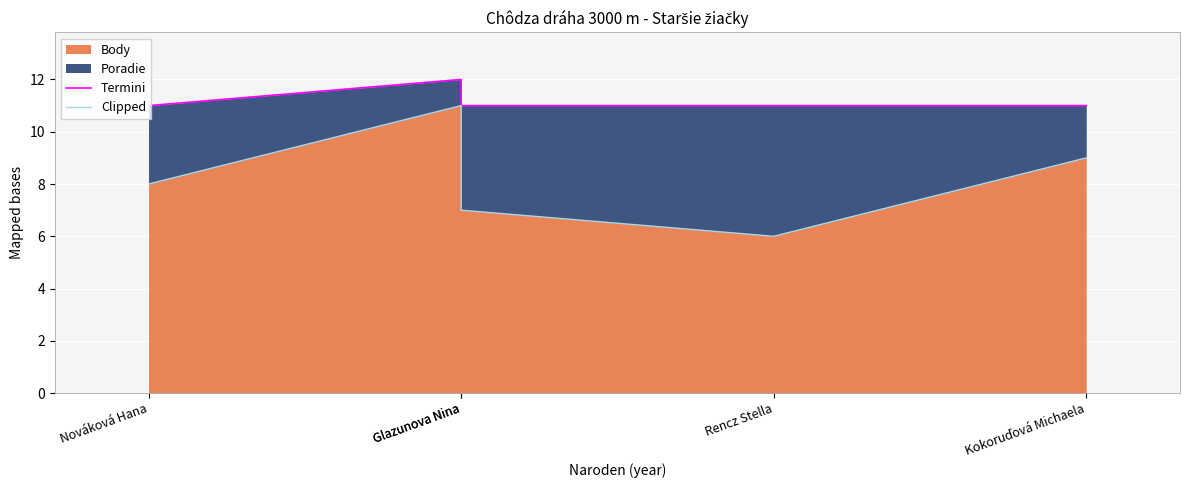

List the labels in order of Clipped value, smallest first.

Rencz Stella, Glazunova Nina, Nováková Hana, Kokoruďová Michaela, Glazunova Nina